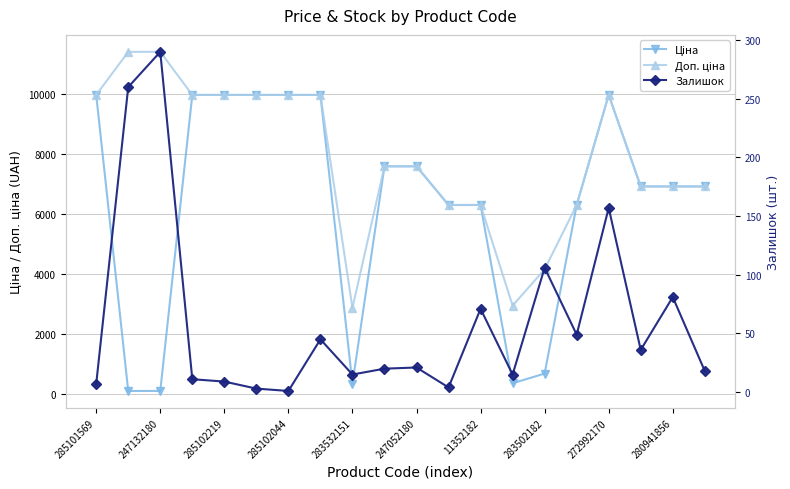

Which category has the highest value in the Доп. ціна series?

247132180